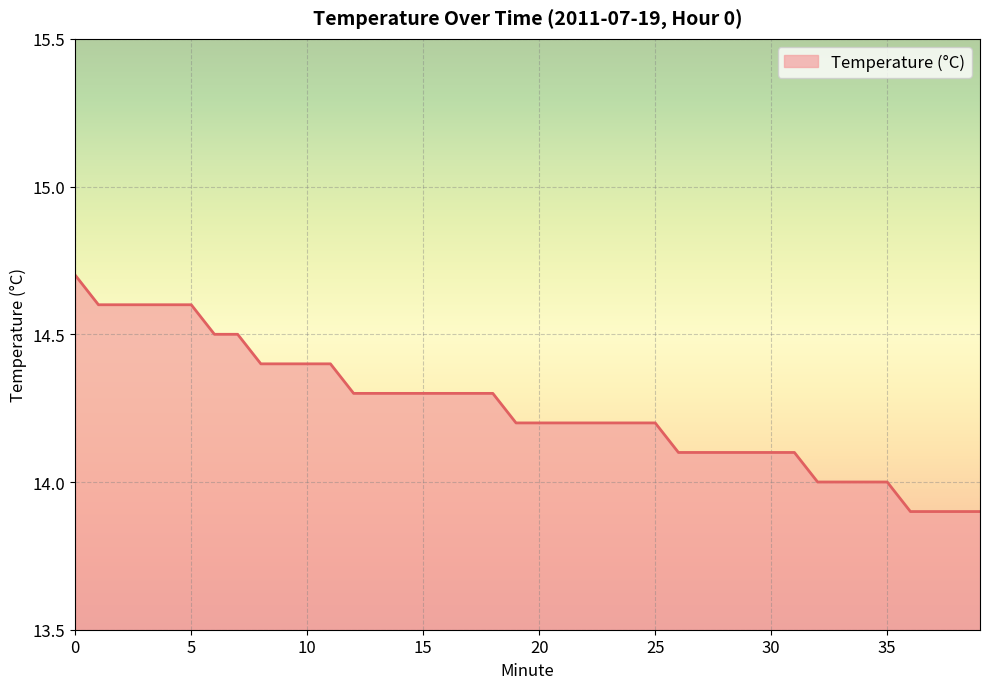

How many values are between 14 and 15?

36